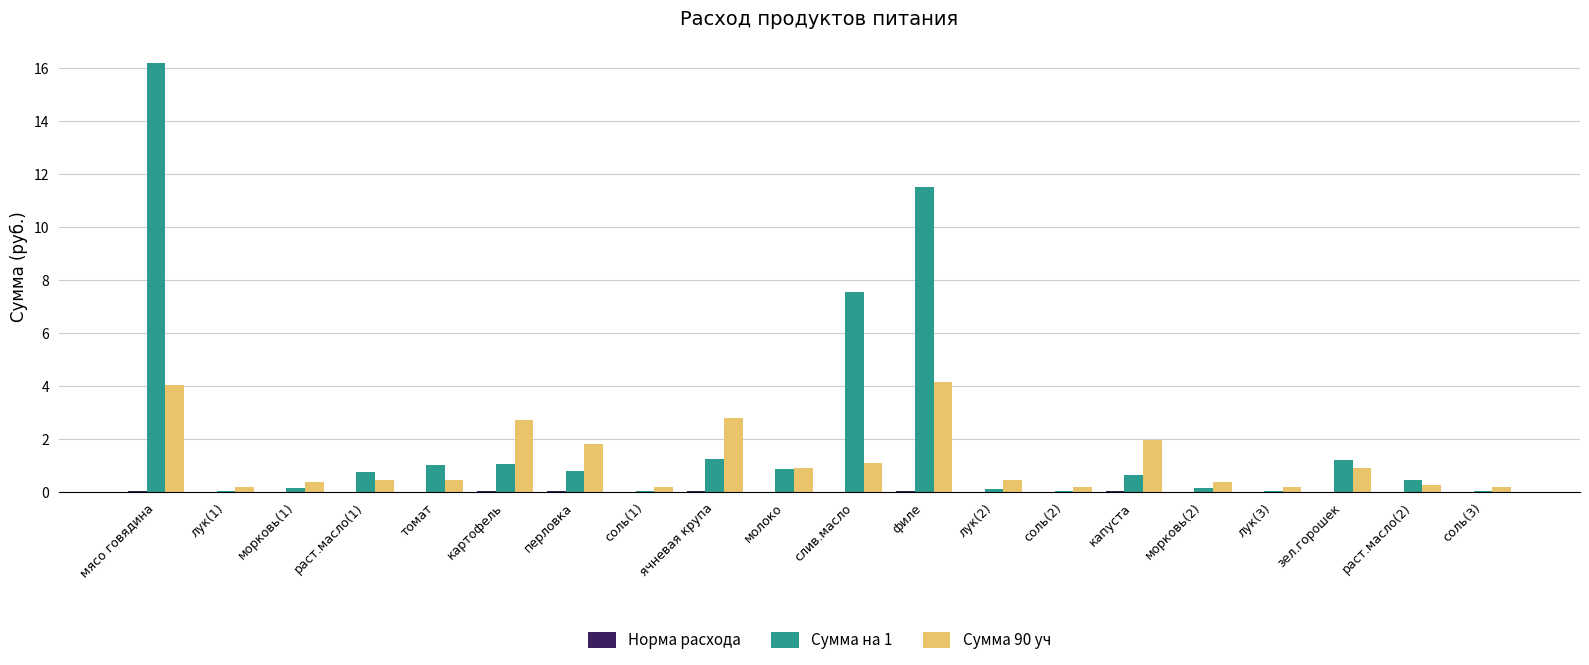

The Сумма 90 уч series shows 0.4 at морковь(2). True or false?

True